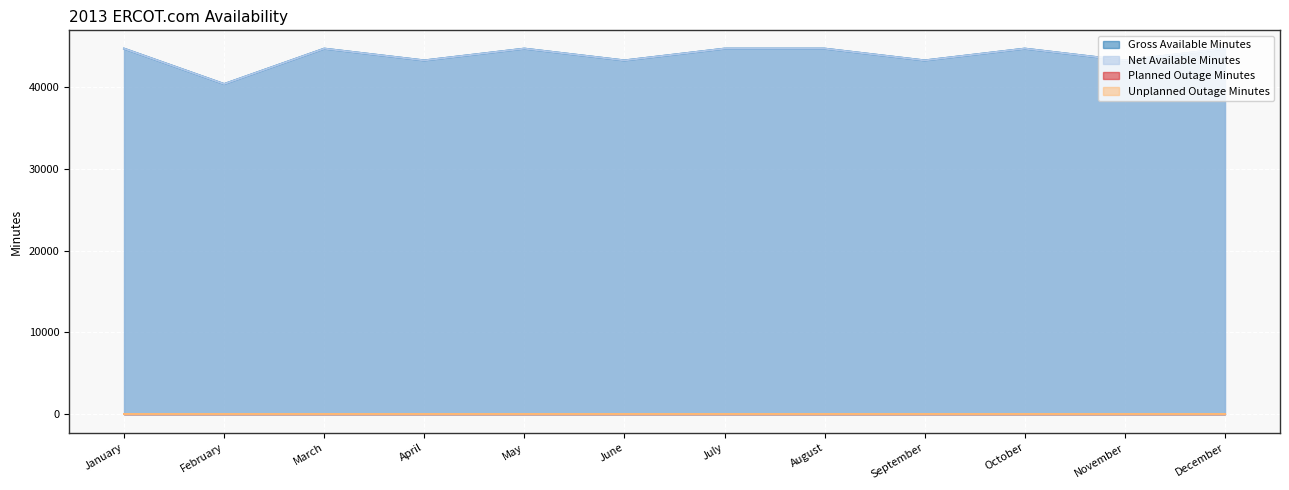

In Gross Available Minutes, how many points are higher than both neighbors (excluding endpoints)?

3